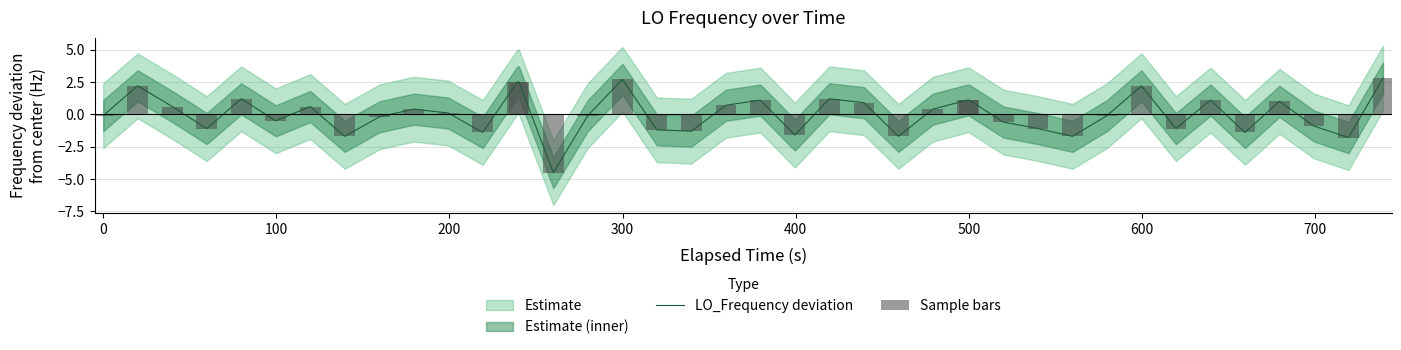

Are the bars grouped side by side (vs. stacked)?

Yes